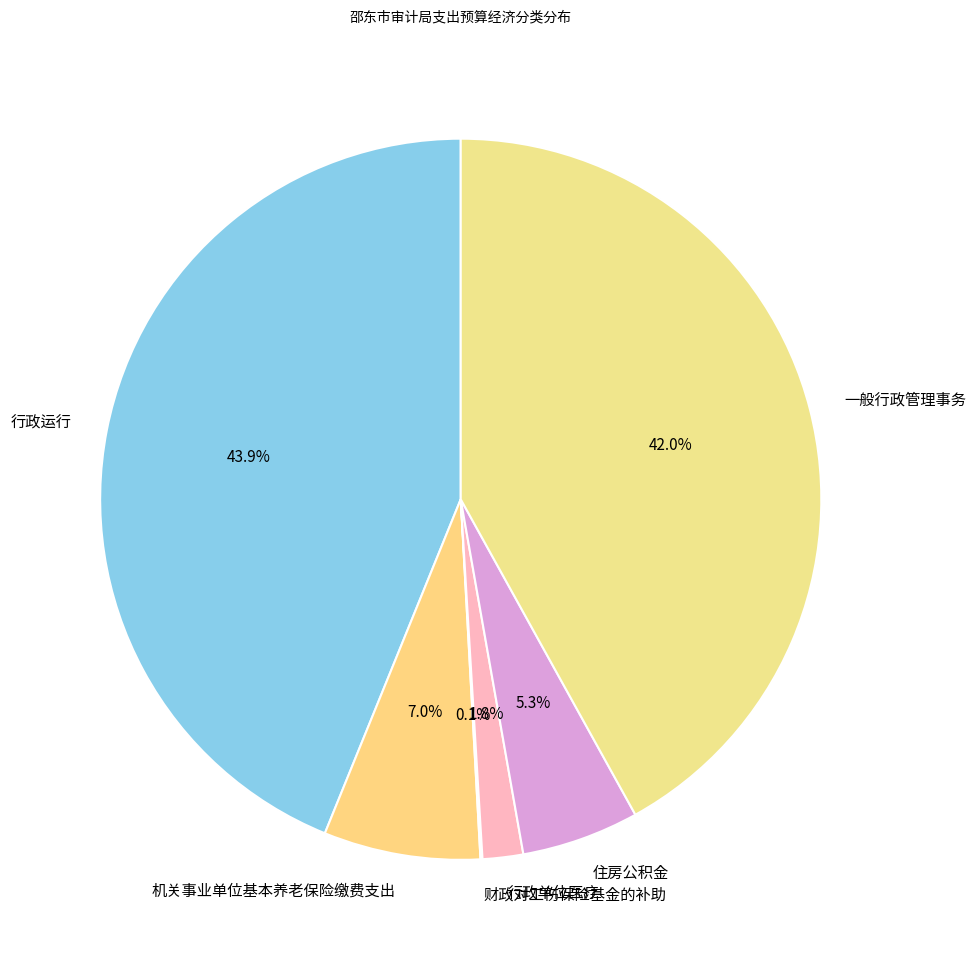

To the nearest percent, what percentage of the pie is 住房公积金?

5%